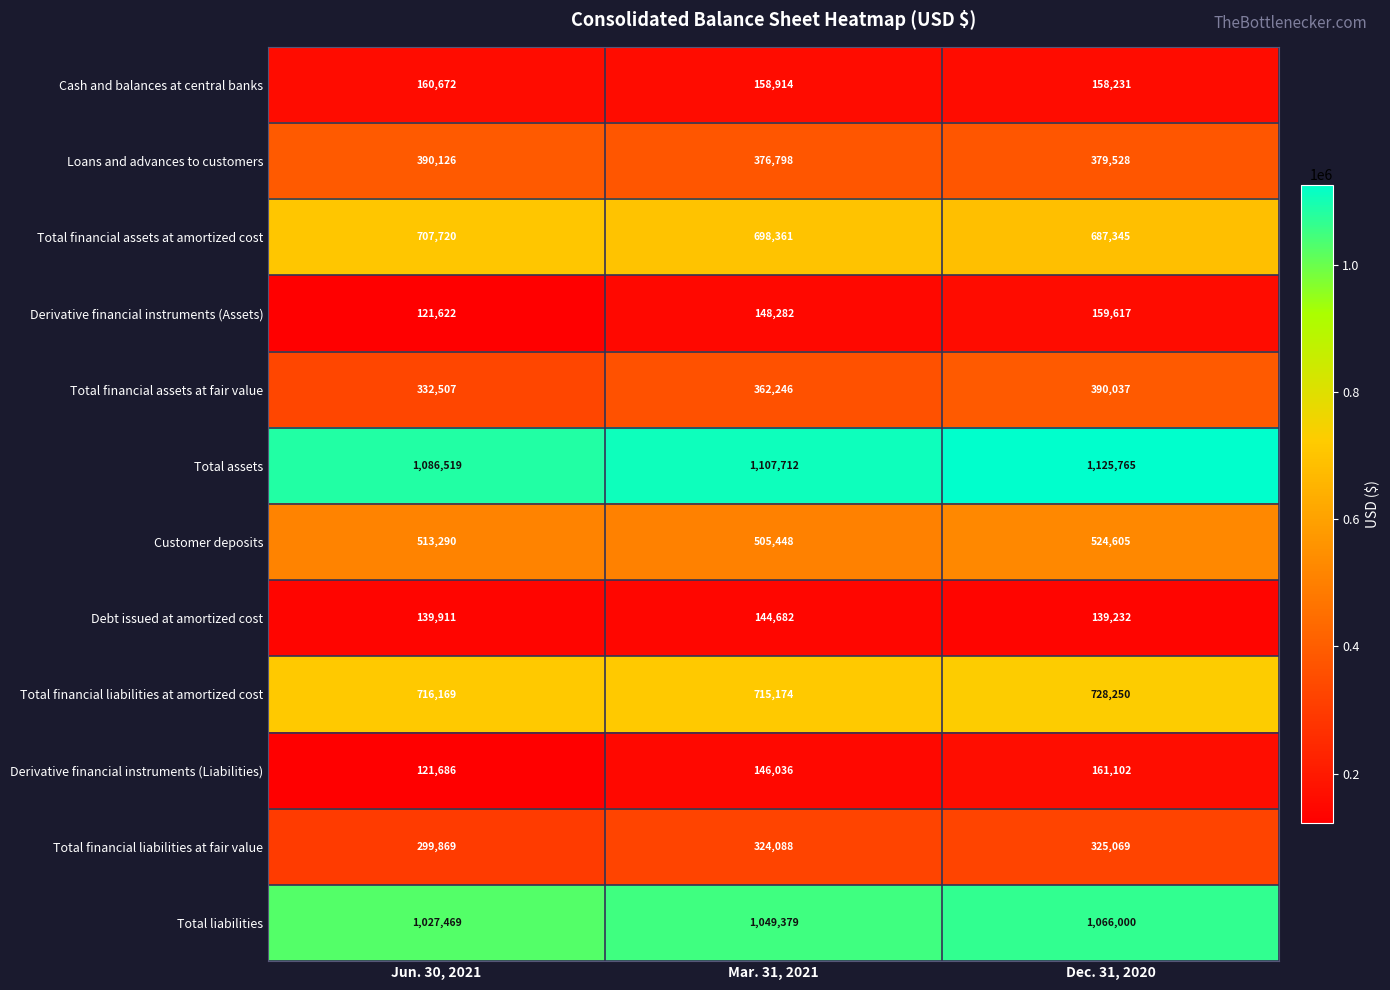

Read the Total assets value at Dec. 31, 2020, to the nearest 50.

1125750